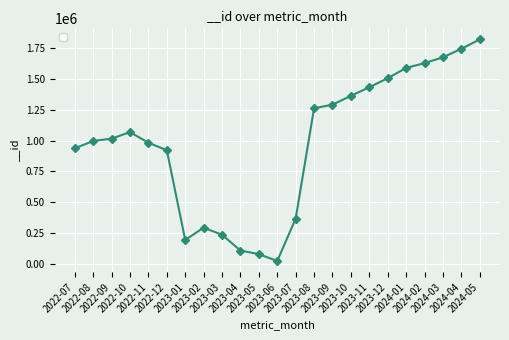

Does the chart have visible grid lines?

Yes